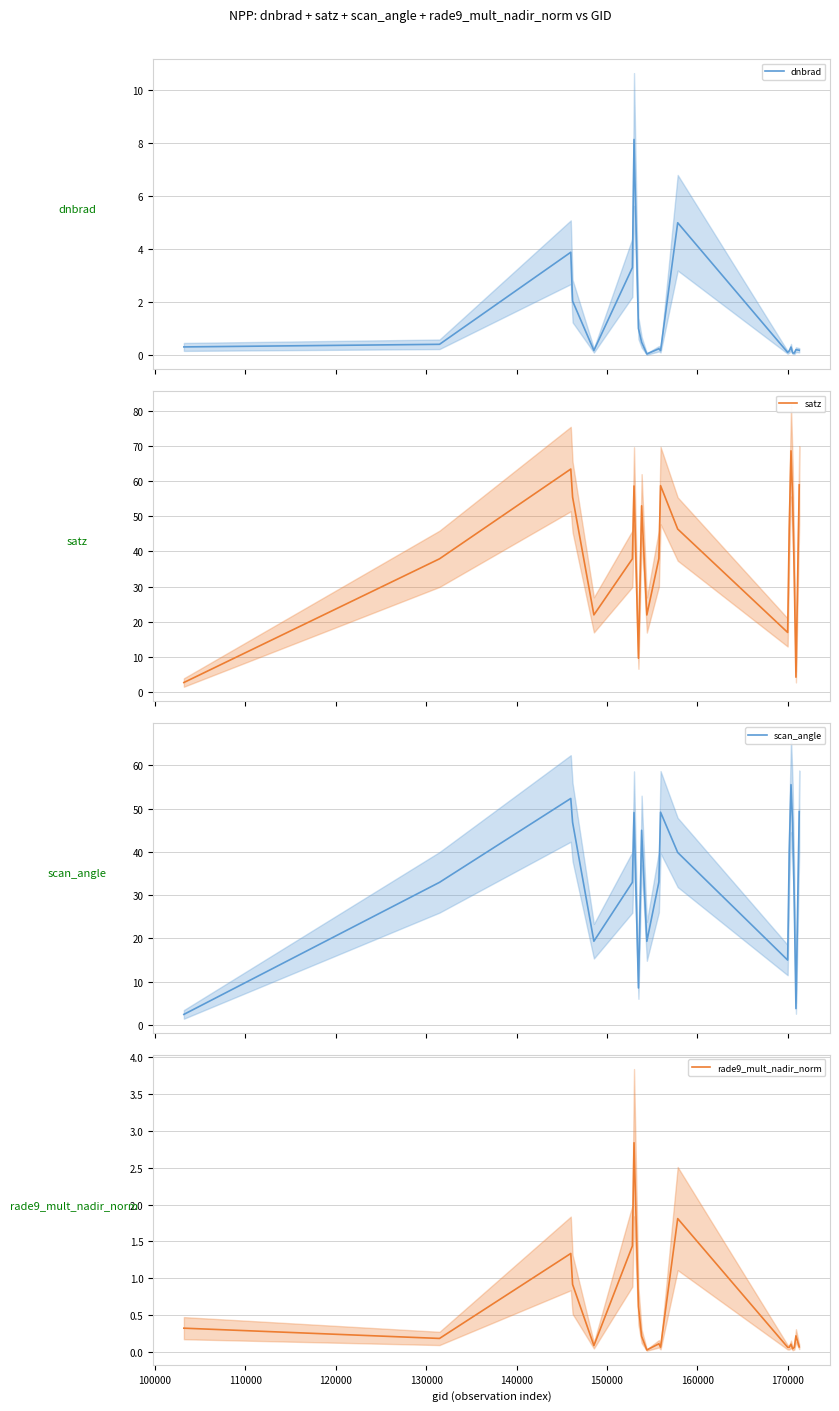

What is the highest value of the dnbrad series?

8.1